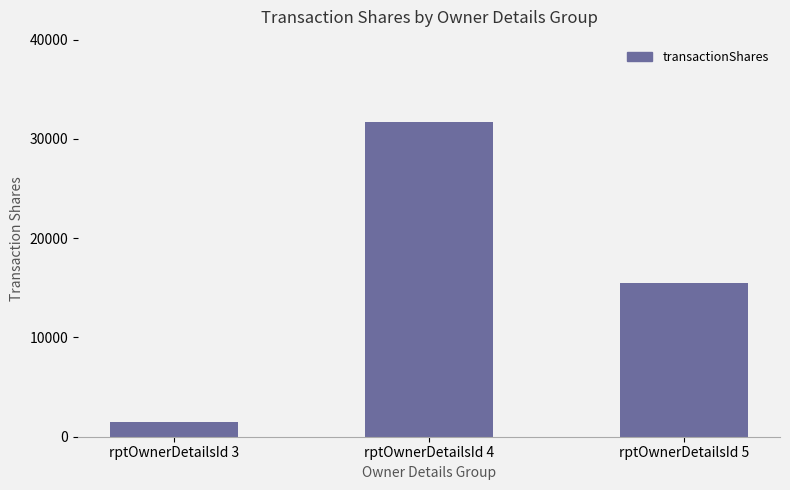

What is the difference between the maximum and second lowest values?

16250